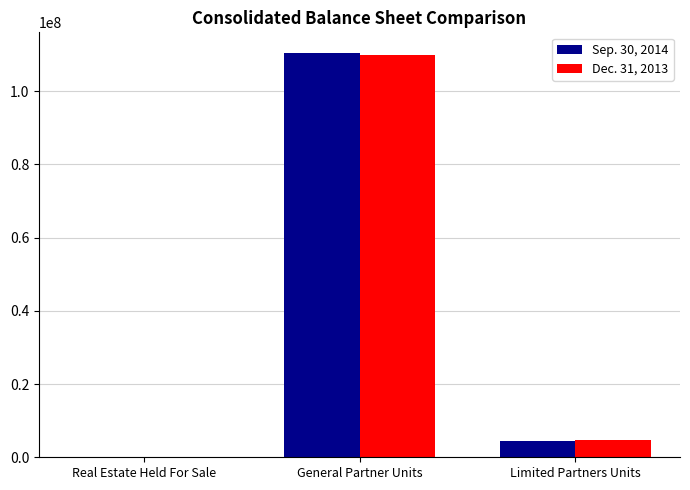

At which category is the sum across all series the highest?

General Partner Units